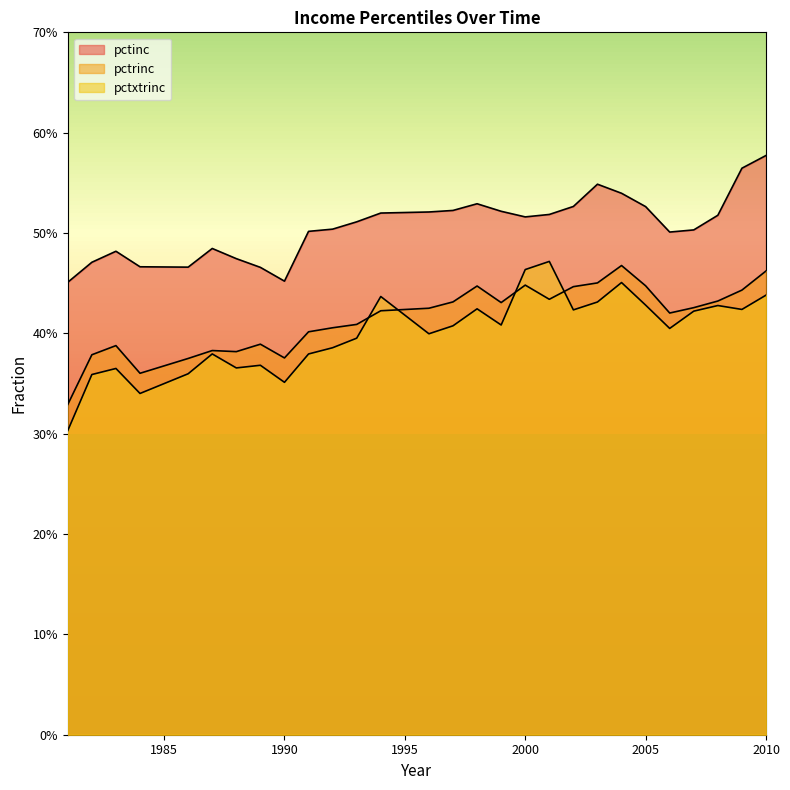

Which category has the lowest value across all series?

1981